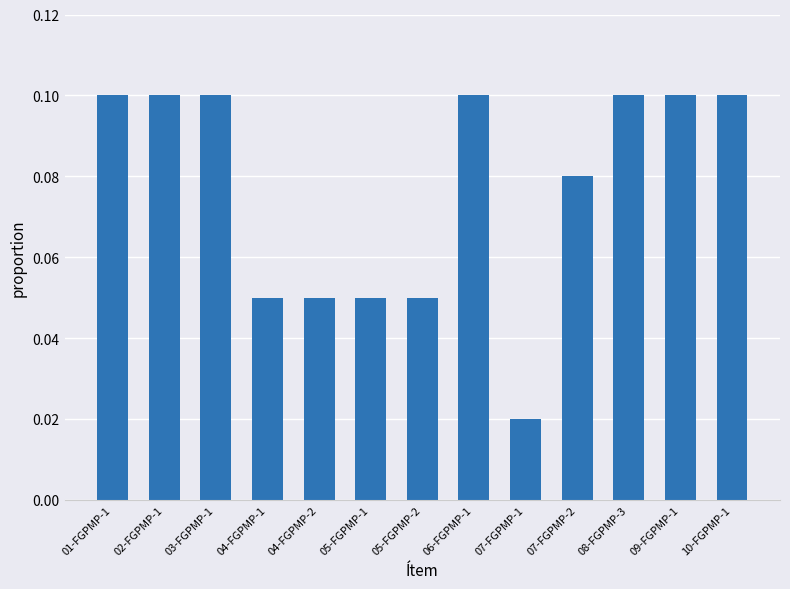

The chart shows a value of 0.1 at 04-FGPMP-2. True or false?

True